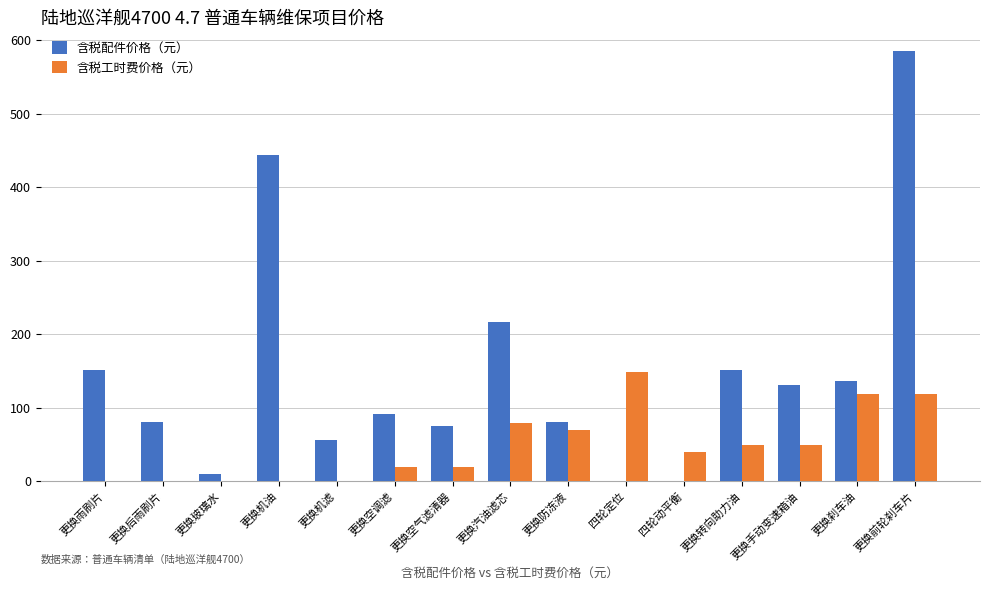

Does the chart contain stacked bars?

No